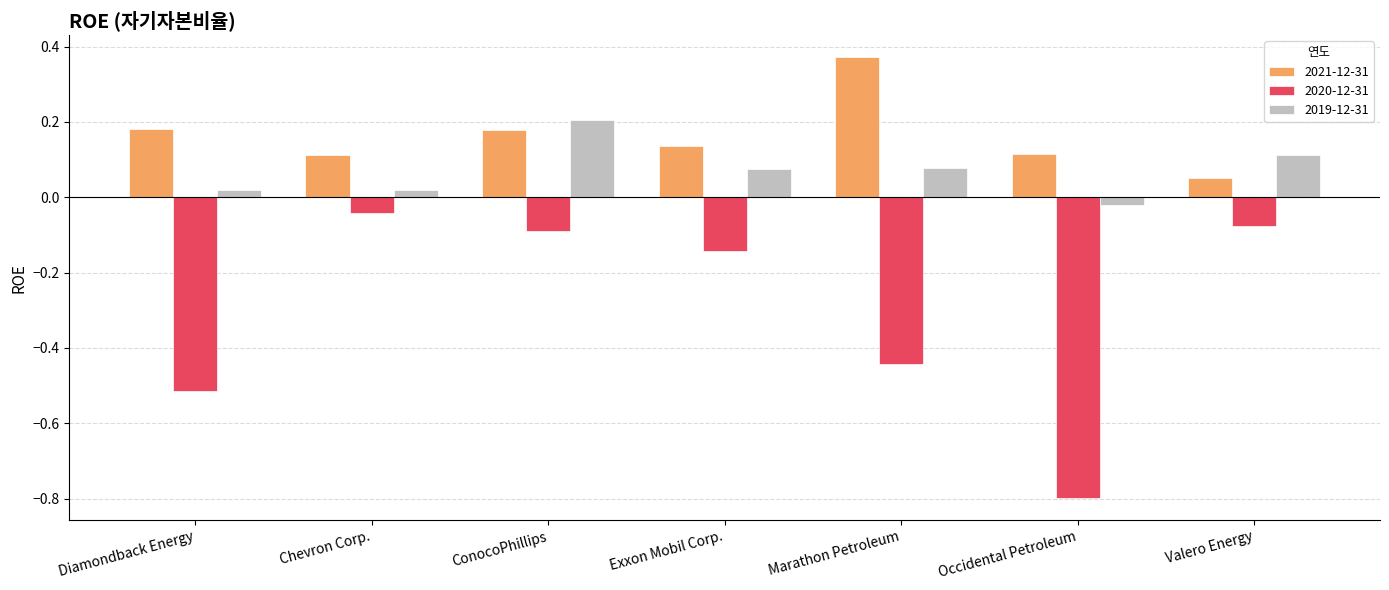

At which category is the sum across all series the highest?

ConocoPhillips